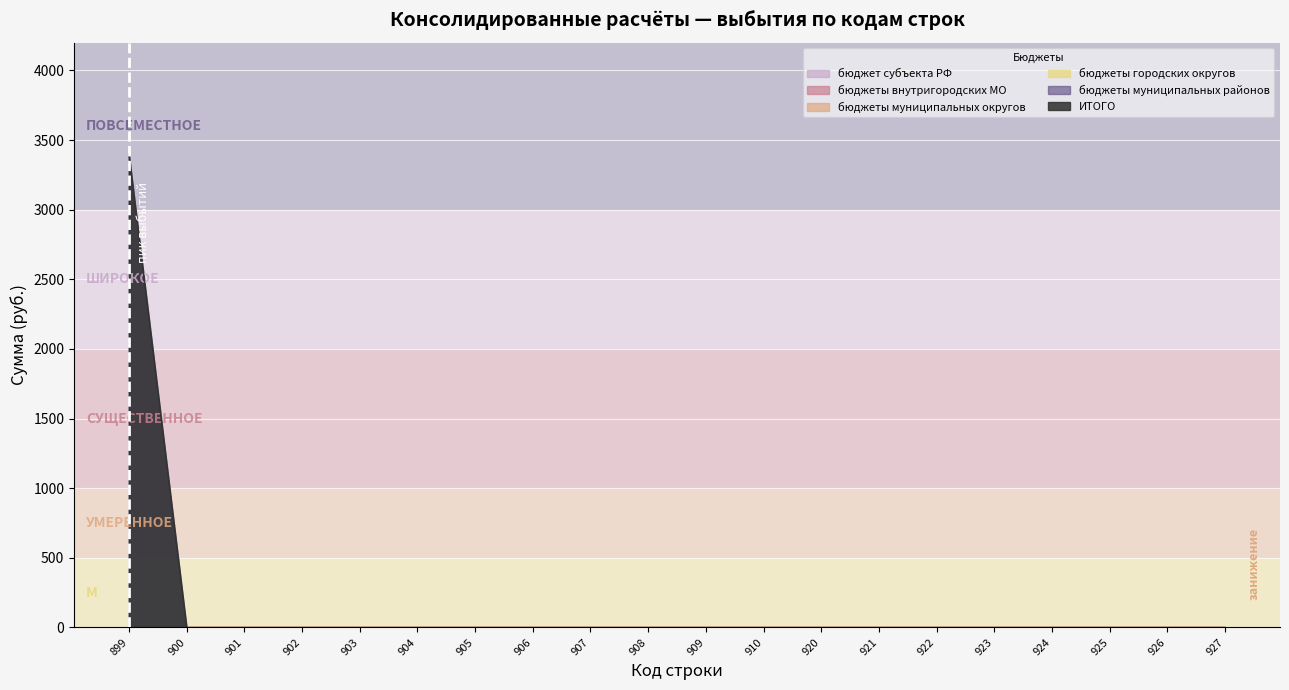

True or false: бюджеты городских округов and бюджеты муниципальных районов intersect in this chart.

False